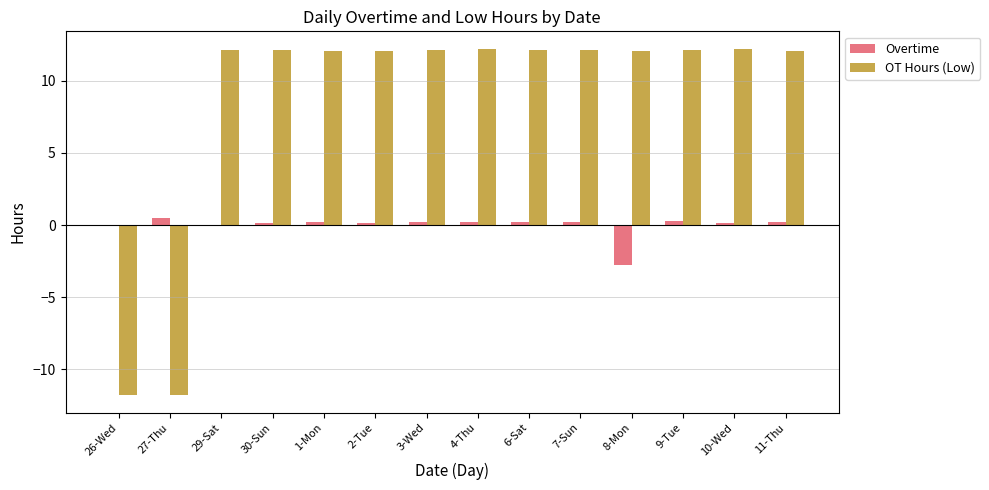

Which series has the largest total across all categories?

OT Hours (Low)